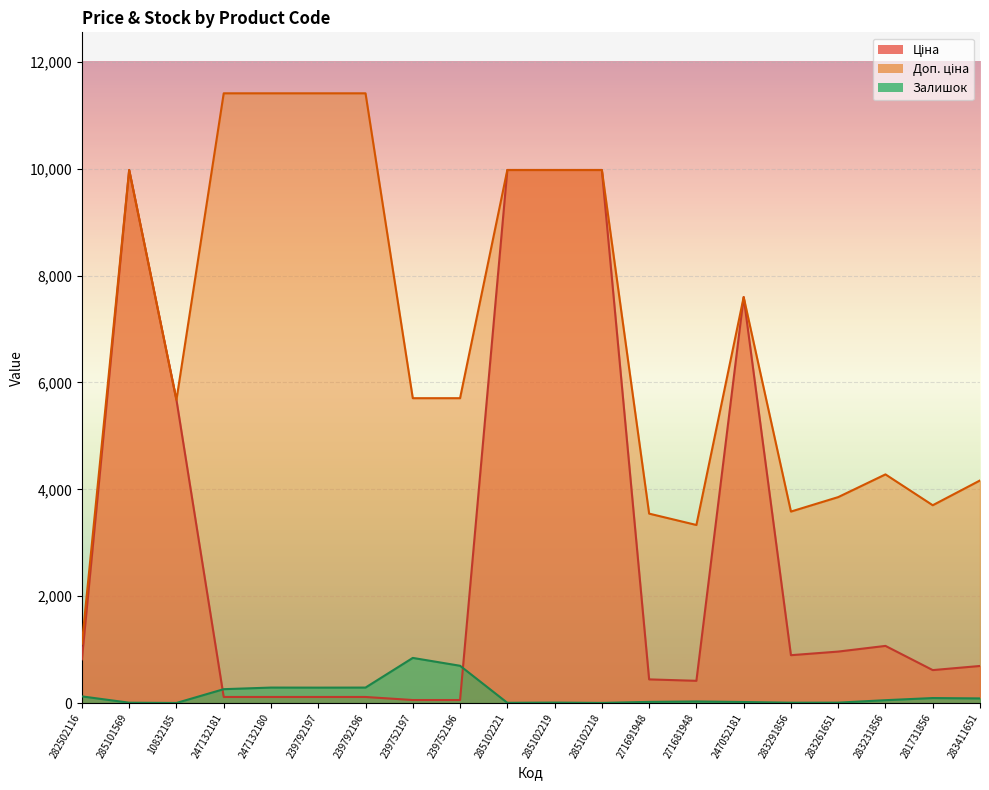

True or false: Доп. ціна has a value of 5506.0 at 285102219.

False